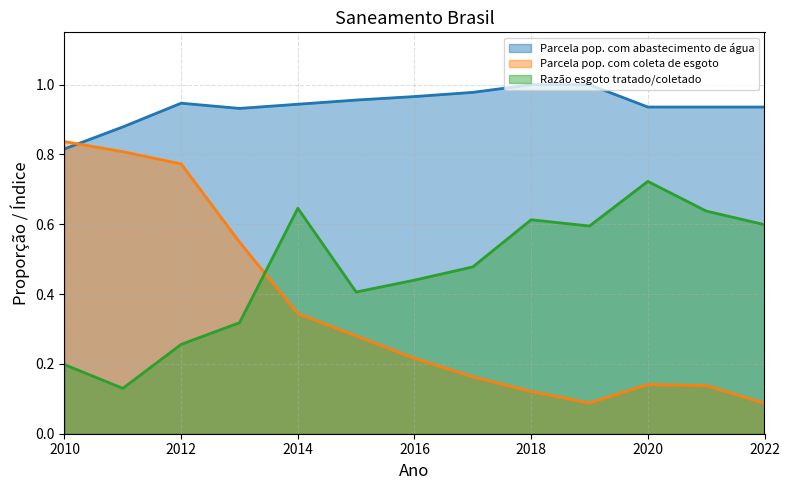

List the series in order of their peak value, highest first.

Parcela pop. com abastecimento de água, Parcela pop. com coleta de esgoto, Razão esgoto tratado/coletado